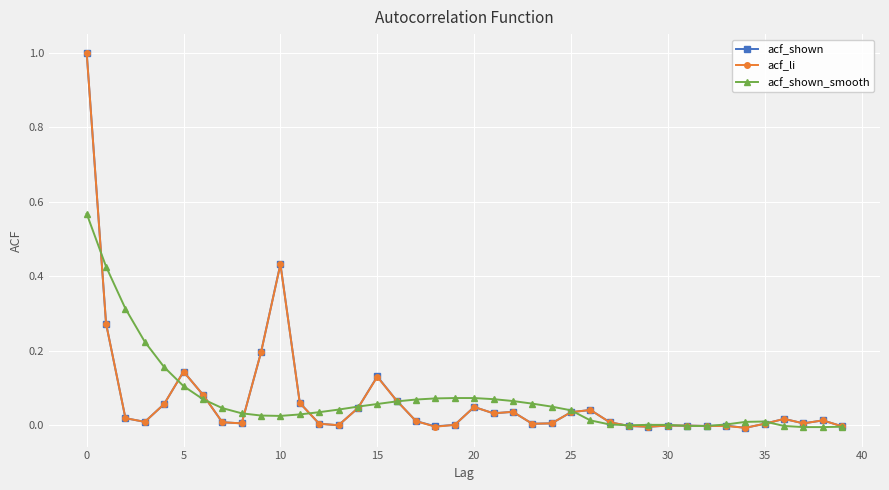

What is the greatest value displayed?

1.0